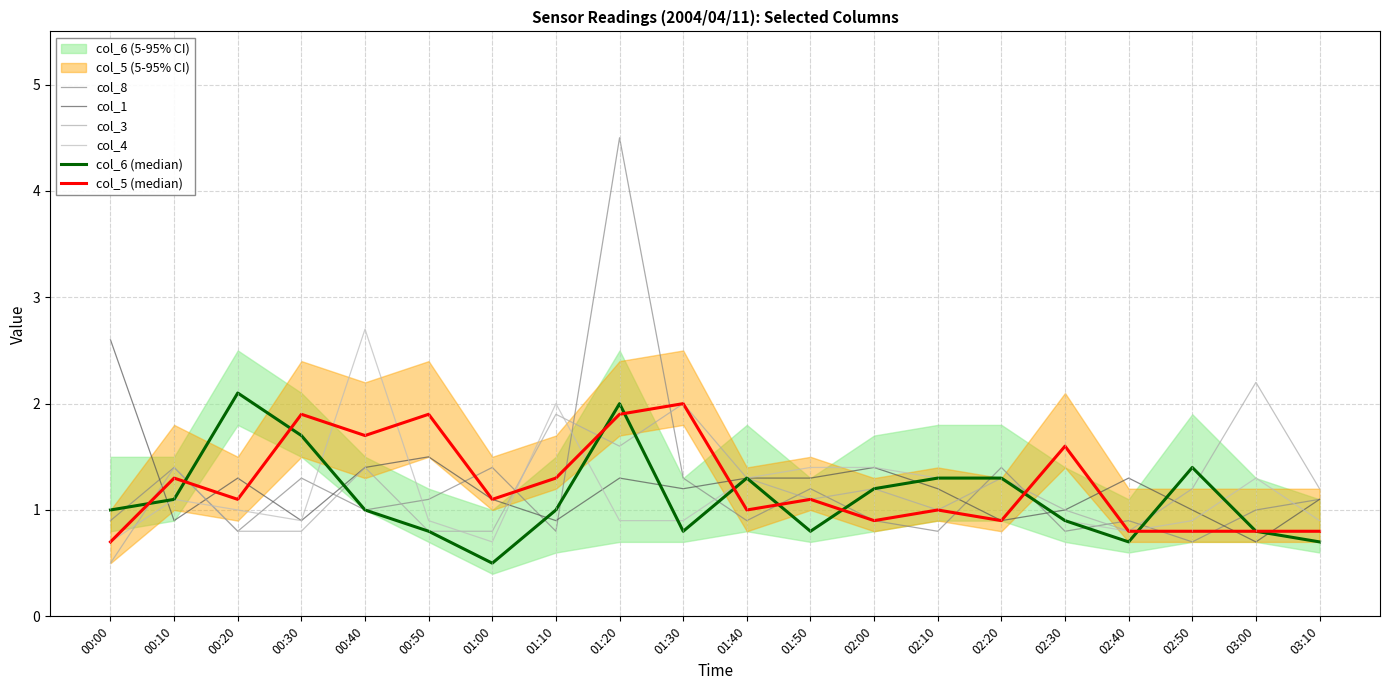

At how many categories does at least one series exceed 2?

5